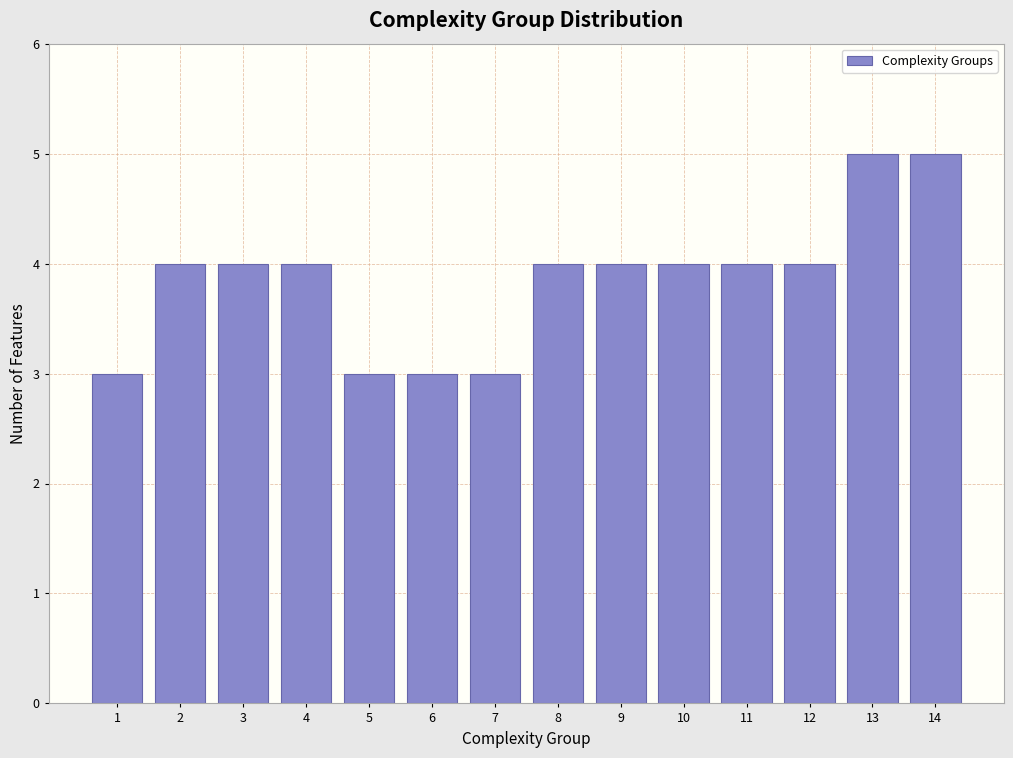

Reading left to right, what are all the values shown in this chart?

3	4	4	4	3	3	3	4	4	4	4	4	5	5